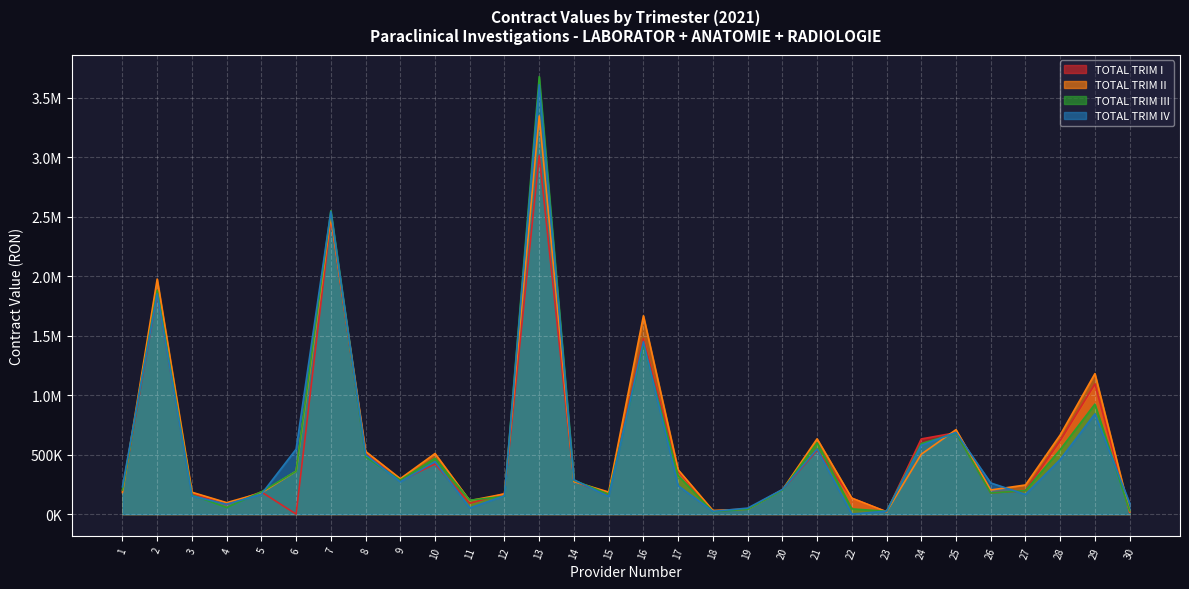

True or false: TOTAL TRIM III has a value of 27292.0 at 30.

True